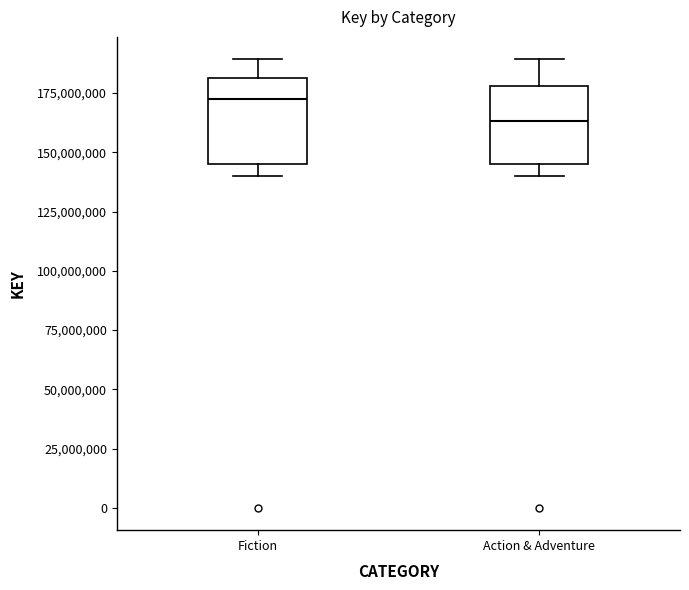

Reading left to right, read every box against the y-axis: the position of its median line, the range the box covers, and the ends of its whiskers. The values are not printed on the chart, so give them approximately, as read against the axis.

Fiction: median 170000000, box 145000000 to 180000000, whiskers 140000000 to 190000000
Action & Adventure: median 165000000, box 145000000 to 180000000, whiskers 140000000 to 190000000